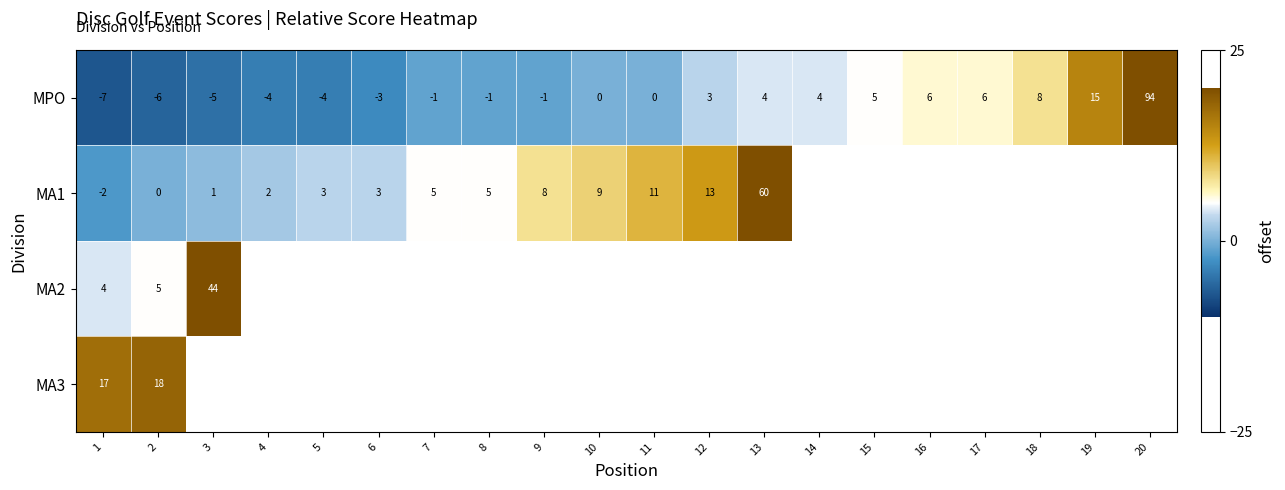

Is it true that MPO equals -1 at 9?

True